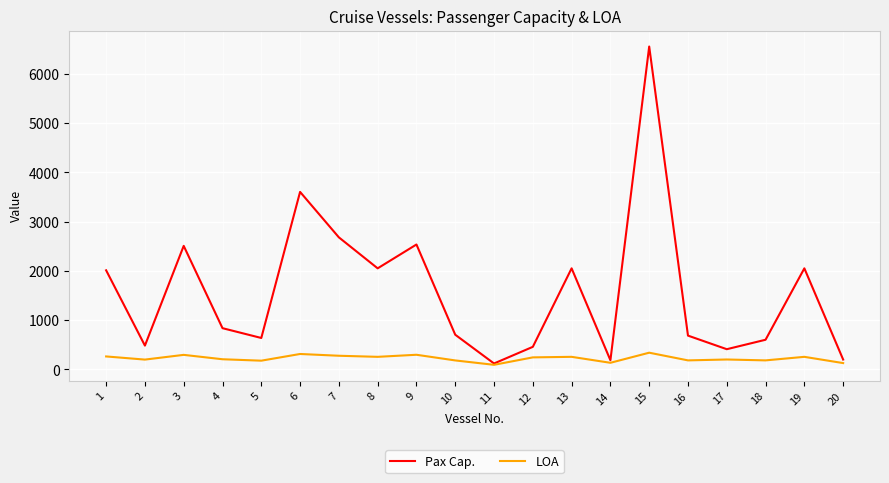

What is the sum of the LOA values at 11 and 18?

272